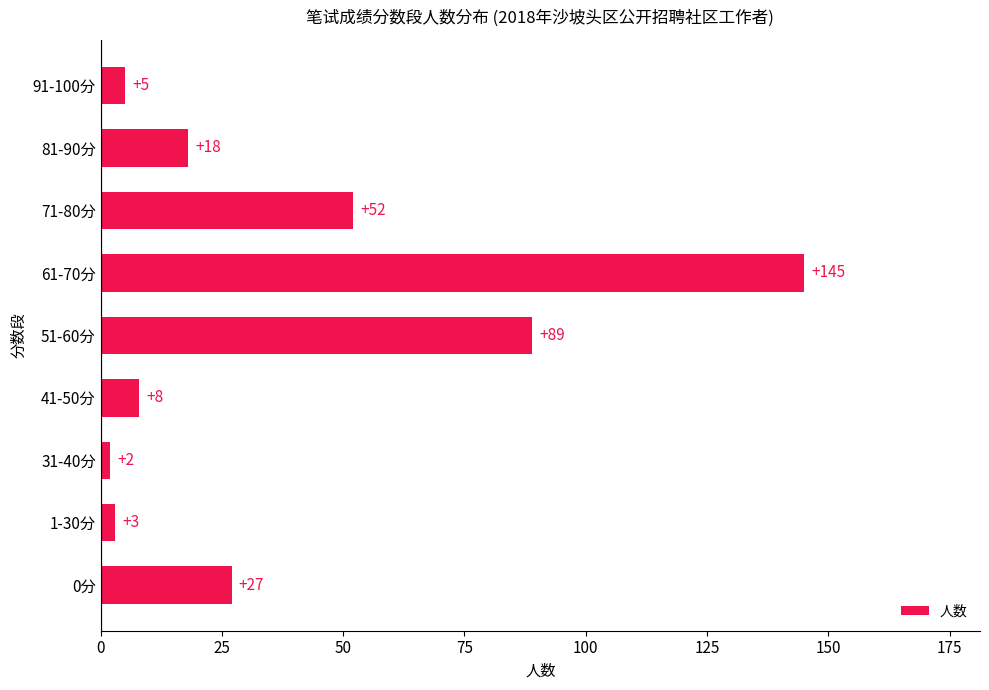

At which label is the value closest to 73?

51-60分